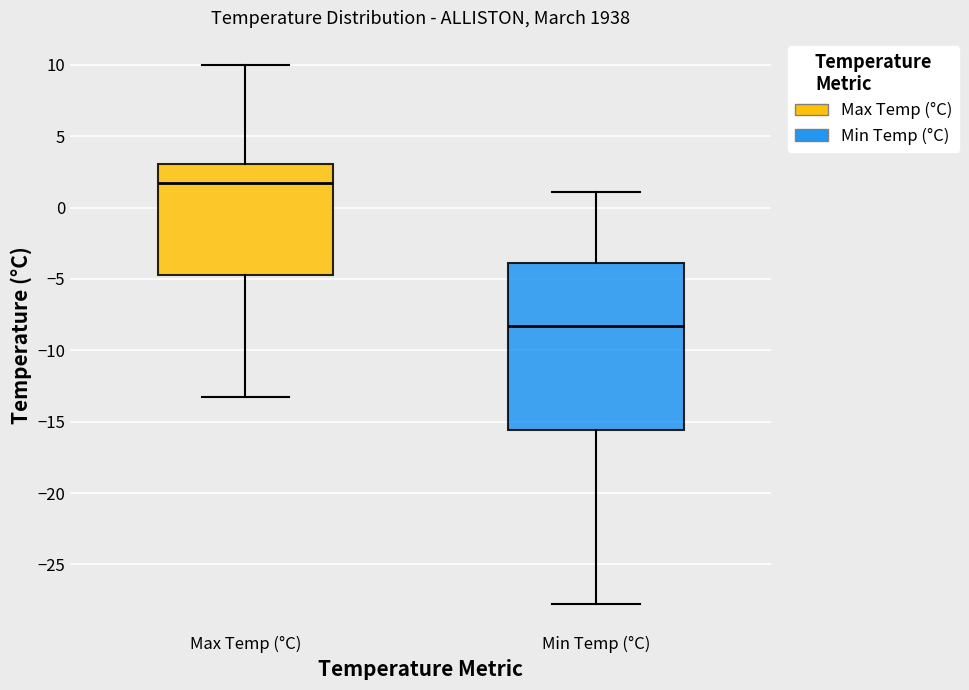

Reading left to right, transcribe this box plot: for each box, give where its median line is, the range the box spans, and where its two whiskers end, as read against the y-axis. The values are not printed on the chart, so give them approximately, as read against the axis.

Max Temp (°C): median 1.5, box -4.5 to 3.0, whiskers -13.5 to 10.0
Min Temp (°C): median -8.5, box -15.5 to -4.0, whiskers -28.0 to 1.0